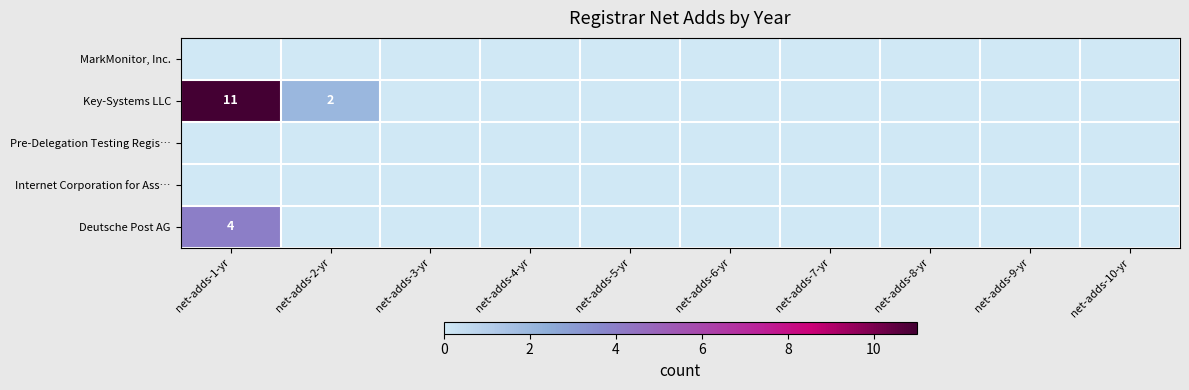

At how many categories does at least one series exceed 9?

1